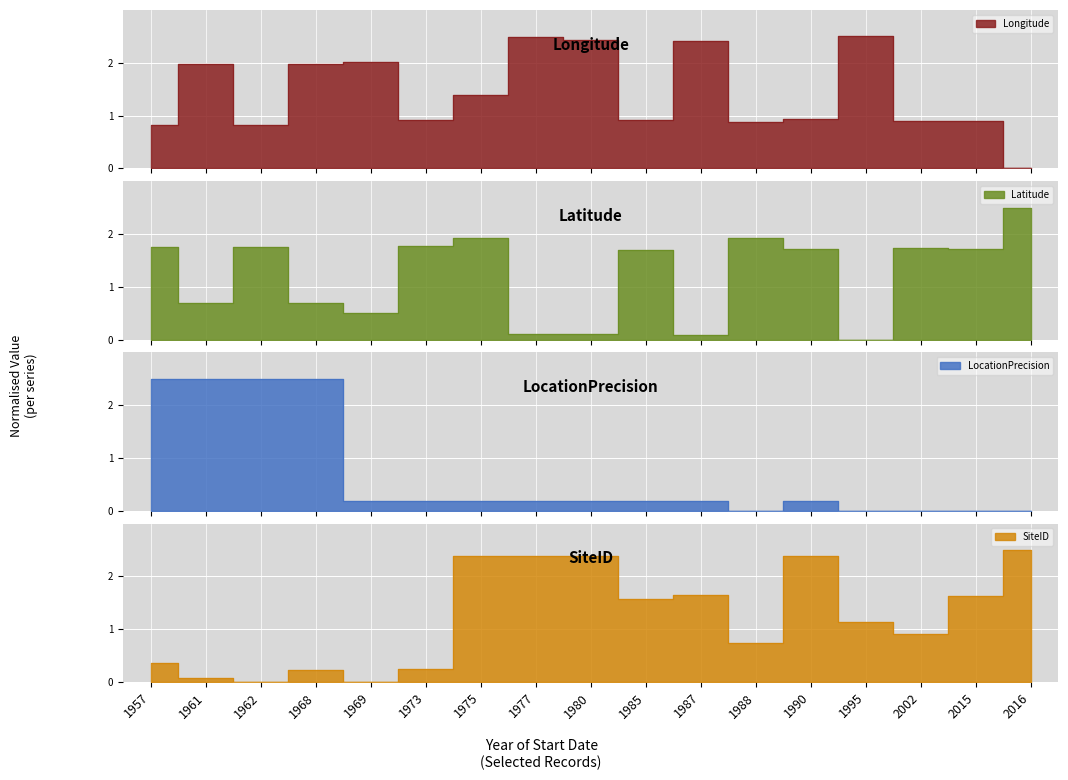

At which category does Longitude reach its first local peak?

1961